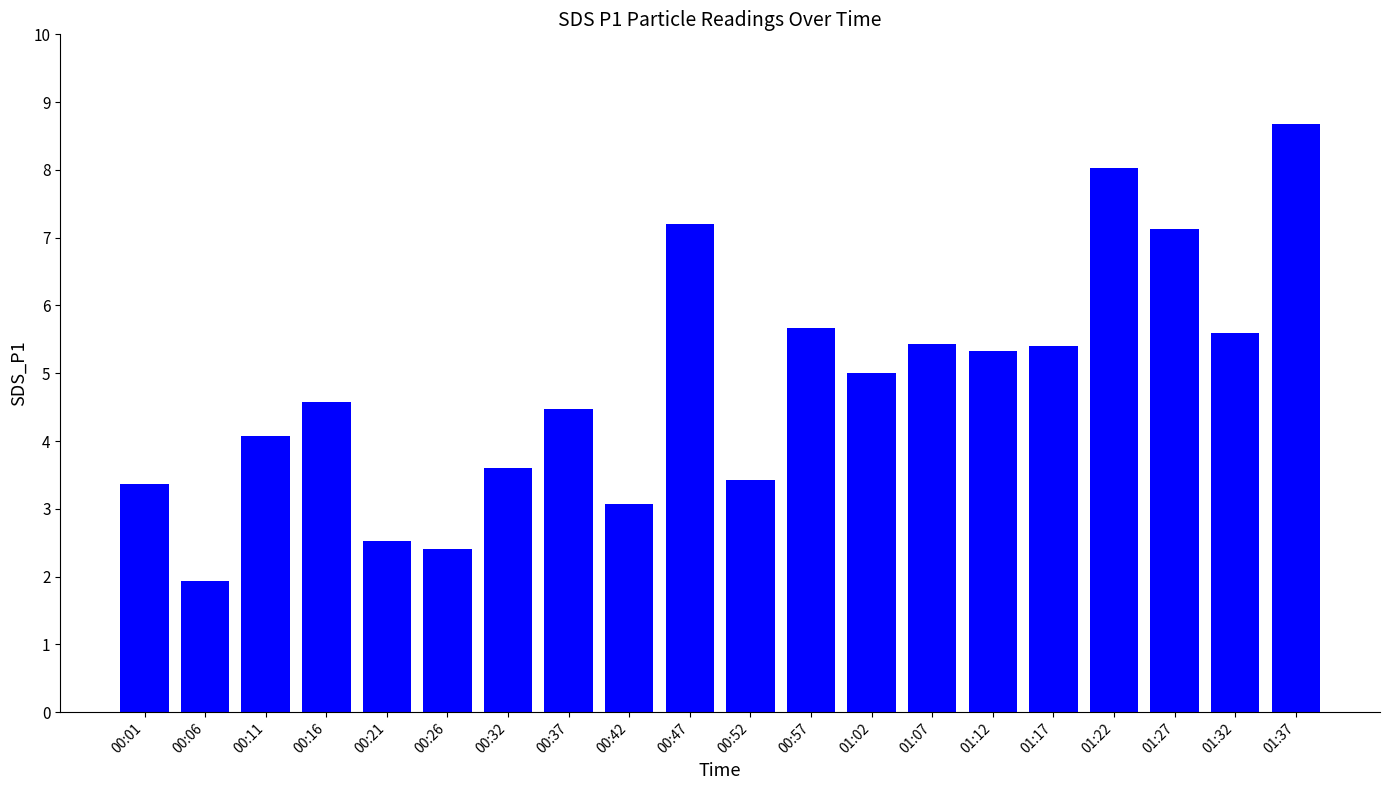

How many bars are there in total?

20